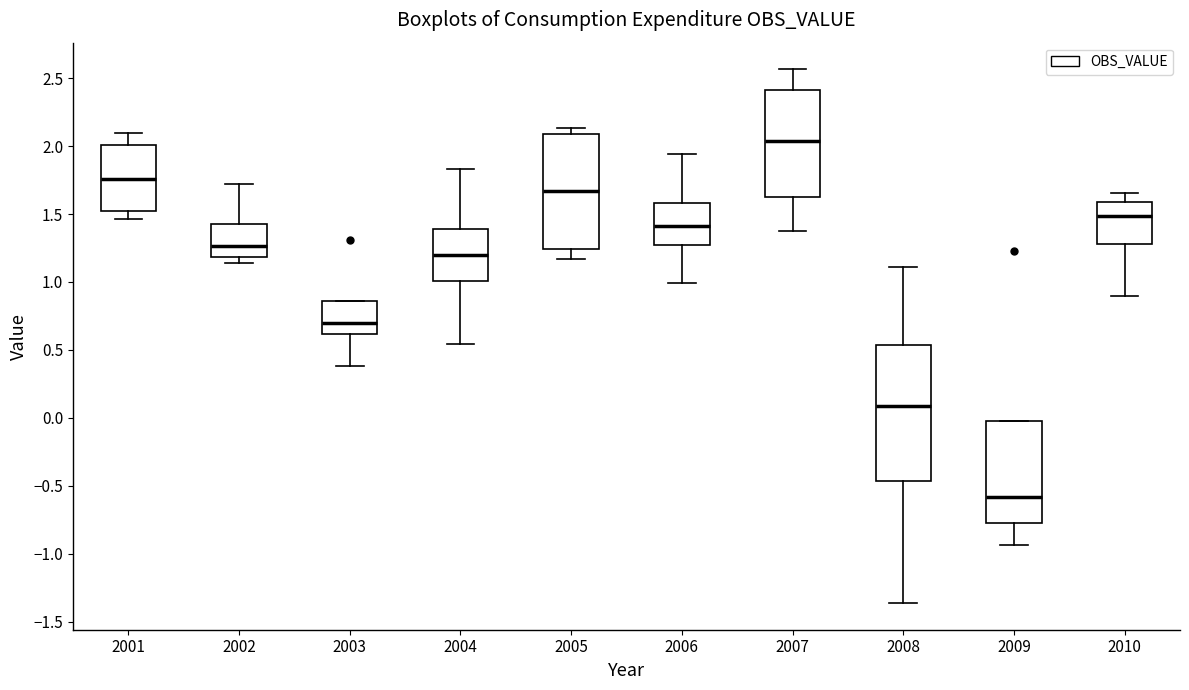

Which box's median line is the lowest?

2009